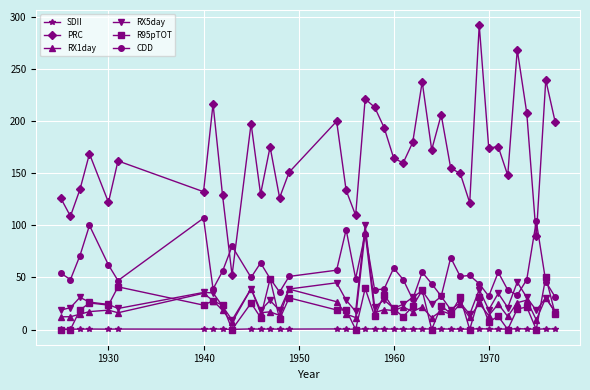

How many categories are shown in the chart?

39